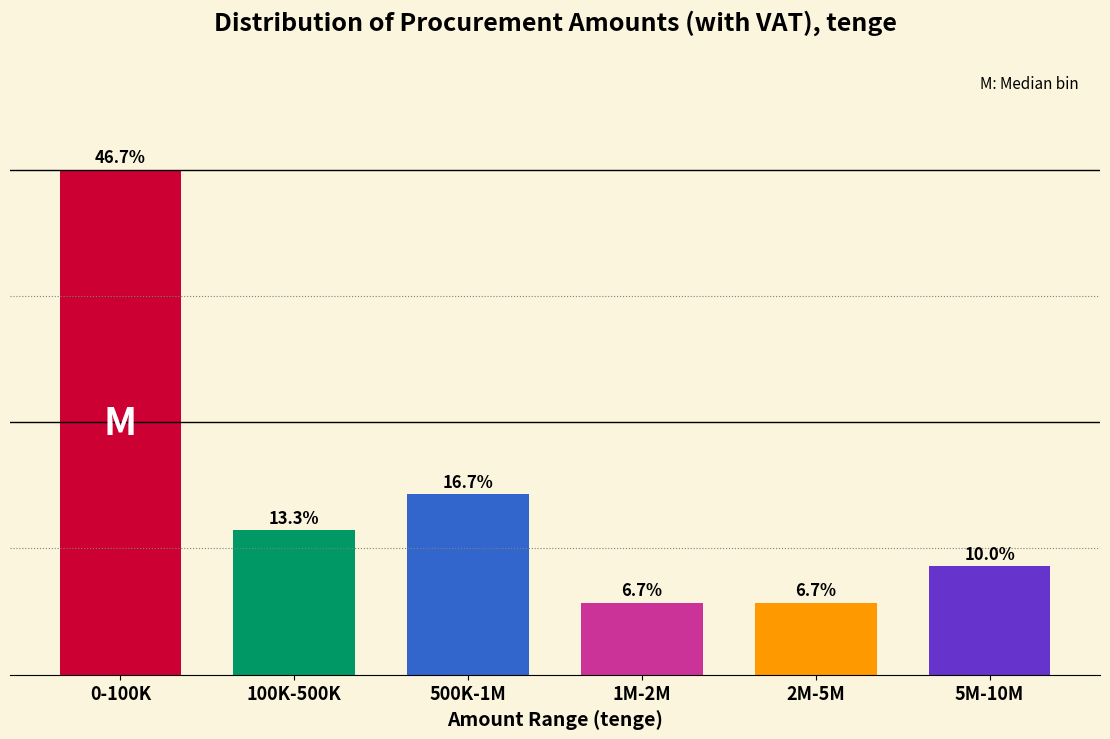

Where is the data nearest to the value 26?

500K-1M